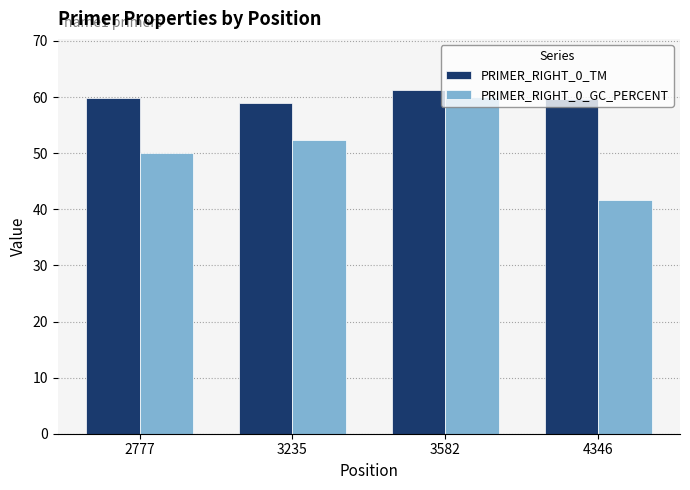

Which category has the lowest value in the PRIMER_RIGHT_0_GC_PERCENT series?

4346